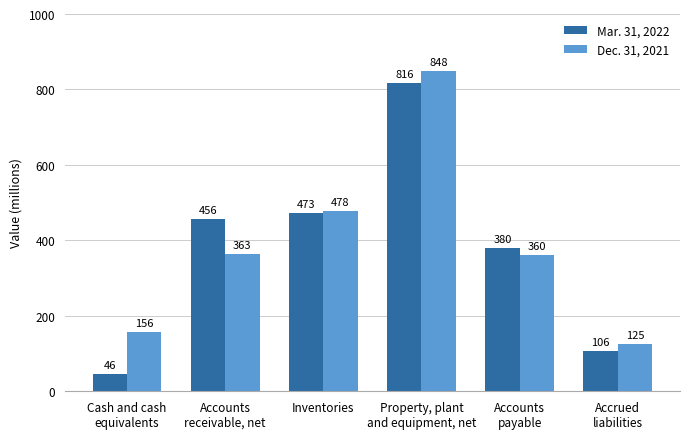

How many data points does each series have?

6